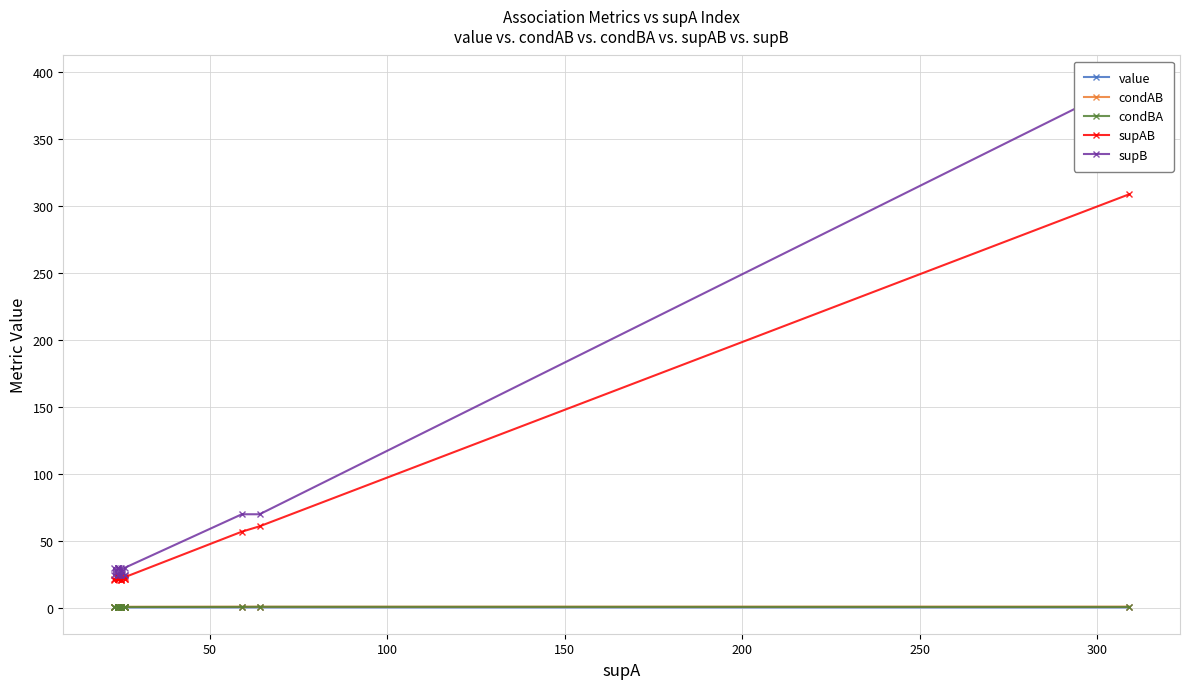

Is it true that value equals 0.1 at 350?

False